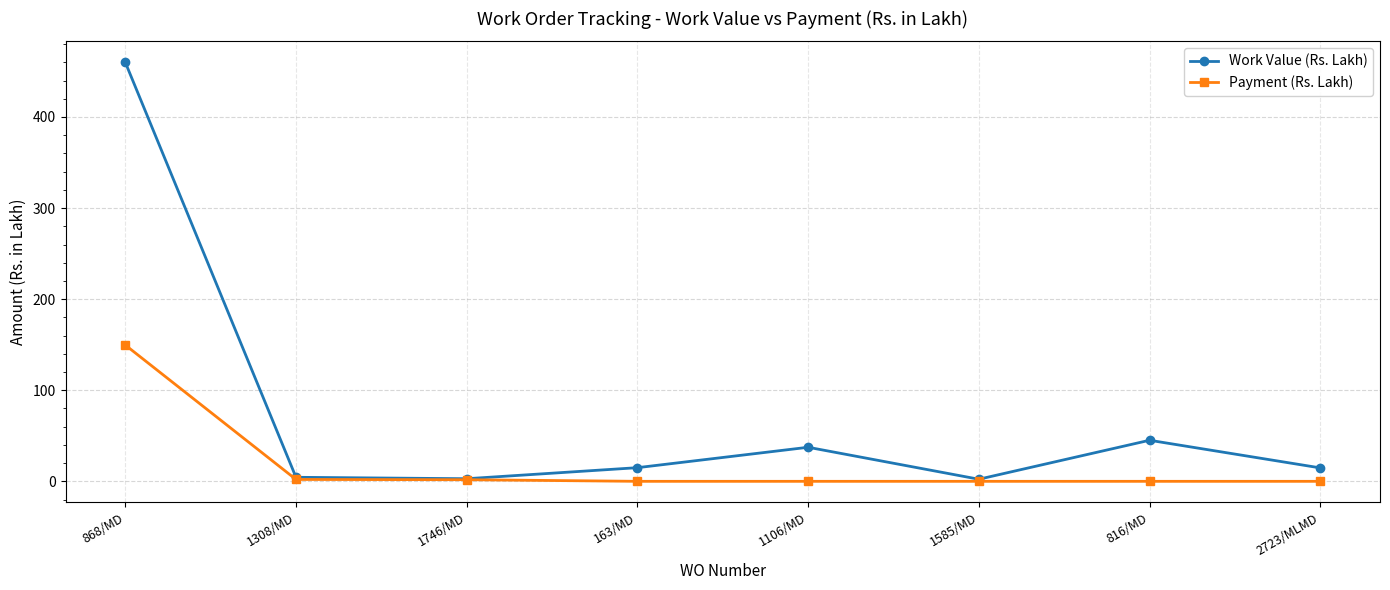

What is the sum of the Work Value (Rs. Lakh) values at 1585/MD and 2723/MLMD?

17.1